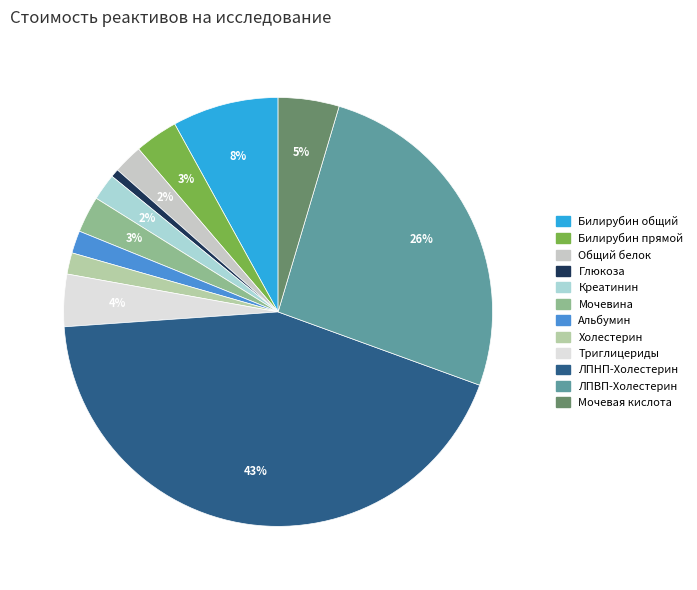

Count the number of slices in the pie.

12